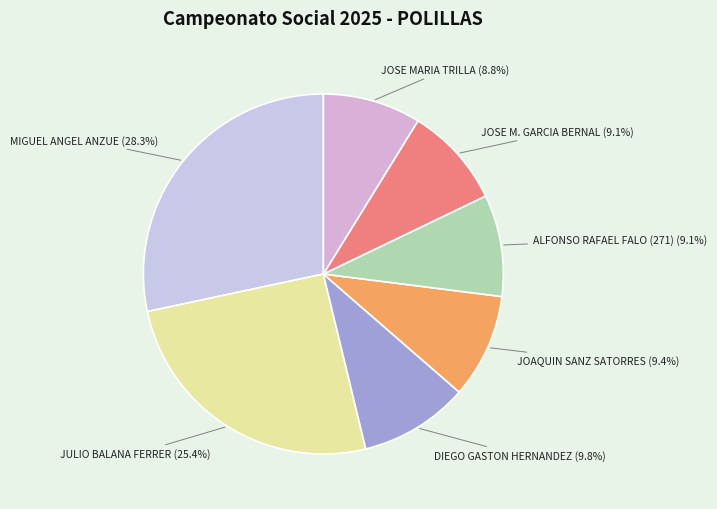

Is there any slice that represents more than half of the pie?

No